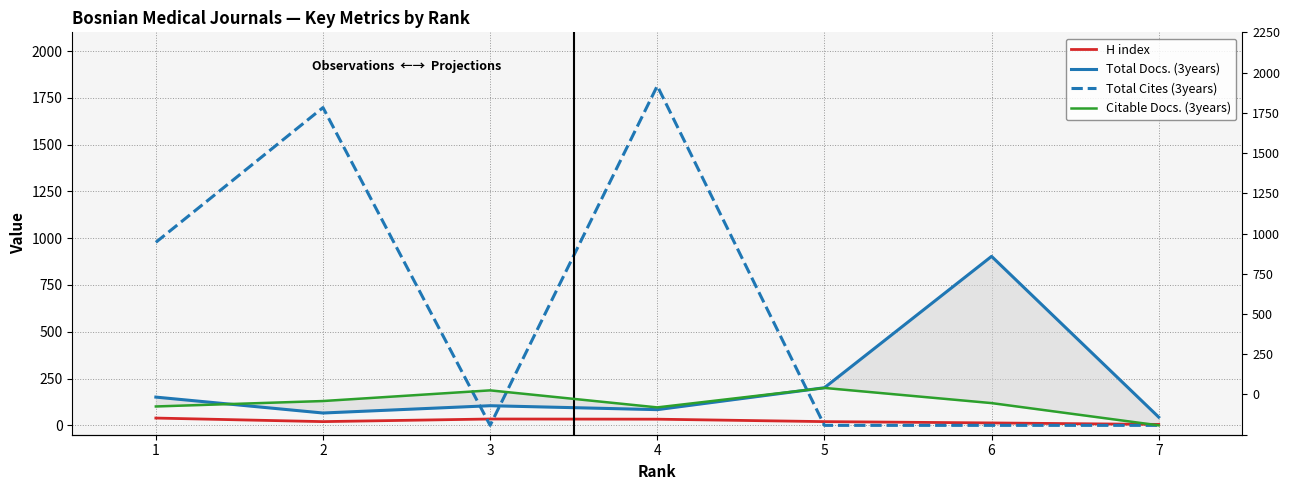

Does the chart display data point markers on the line(s)?

No